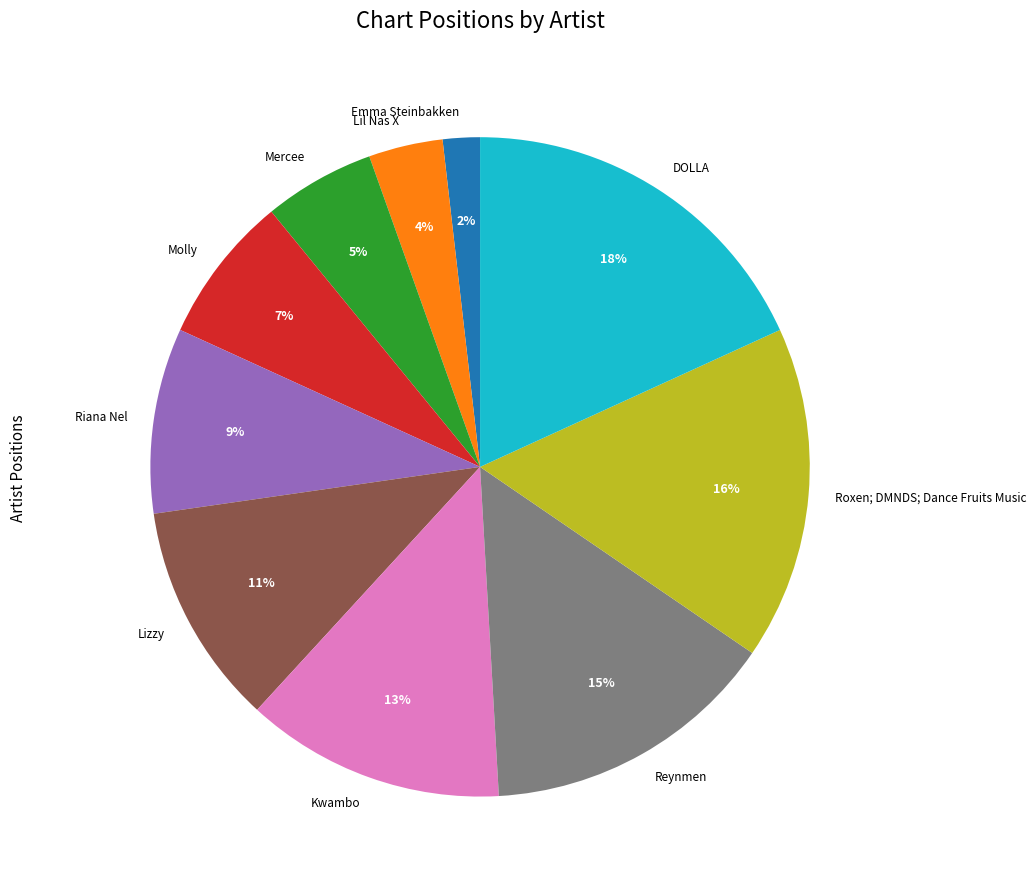

To the nearest percent, what portion does Riana Nel represent?

9%